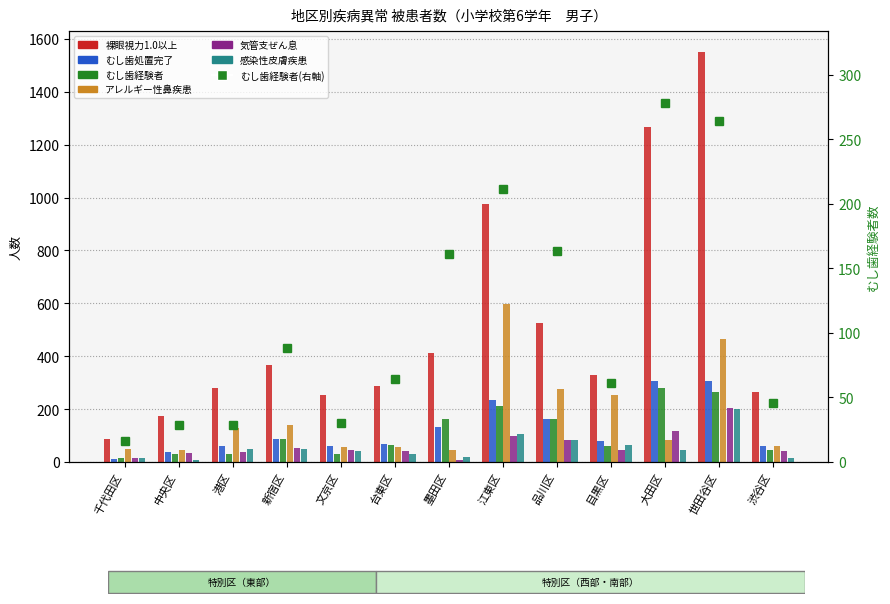

What is the label of the 10th bar from the right?

新宿区